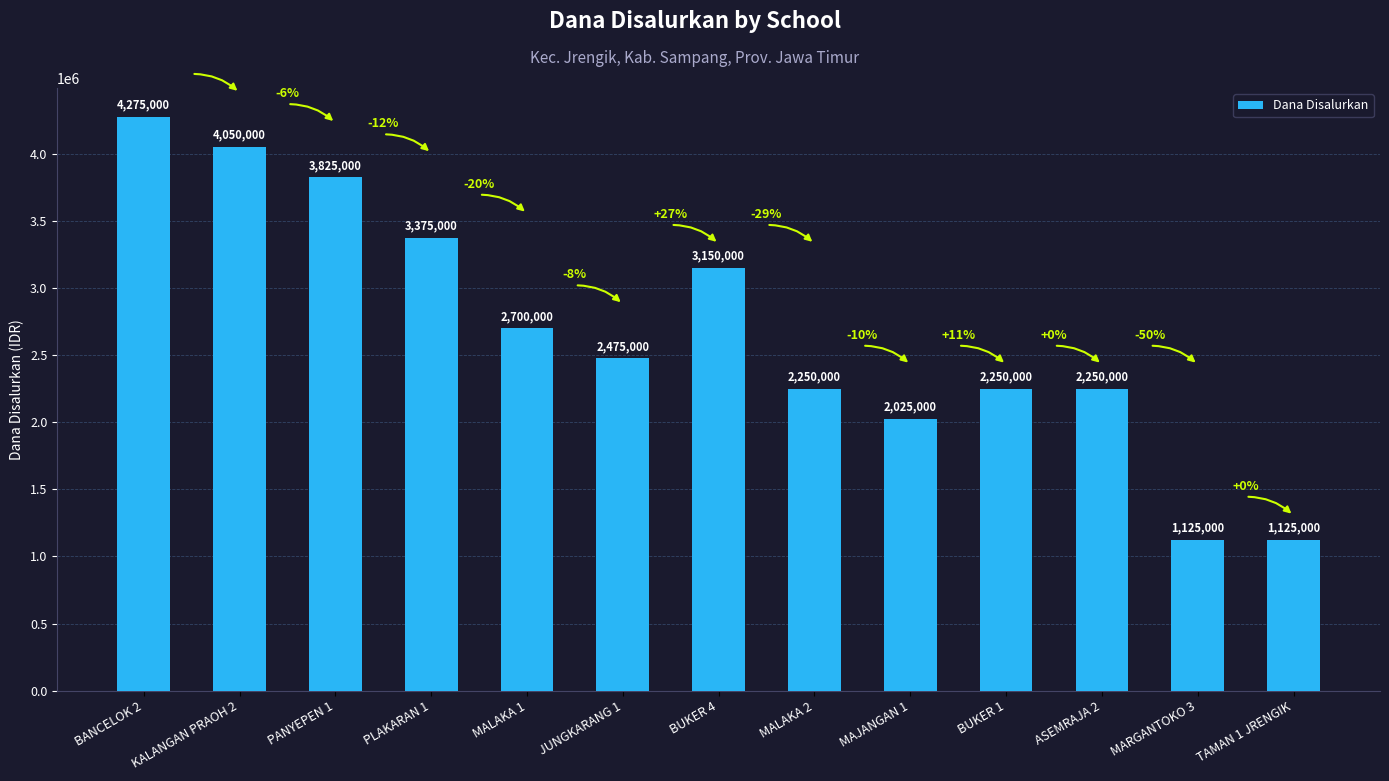

What is the maximum value shown in the chart?

4275000